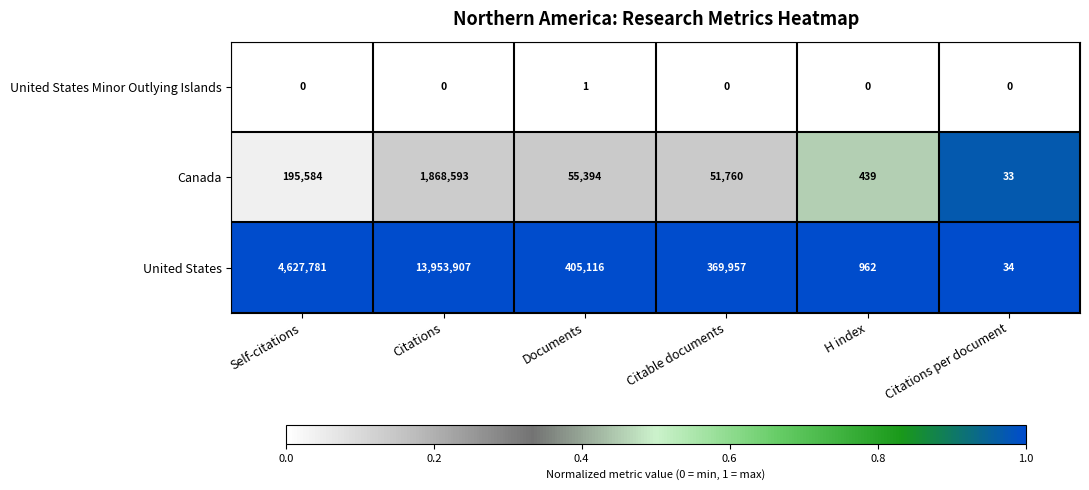

Is it true that United States equals 1450 at H index?

False